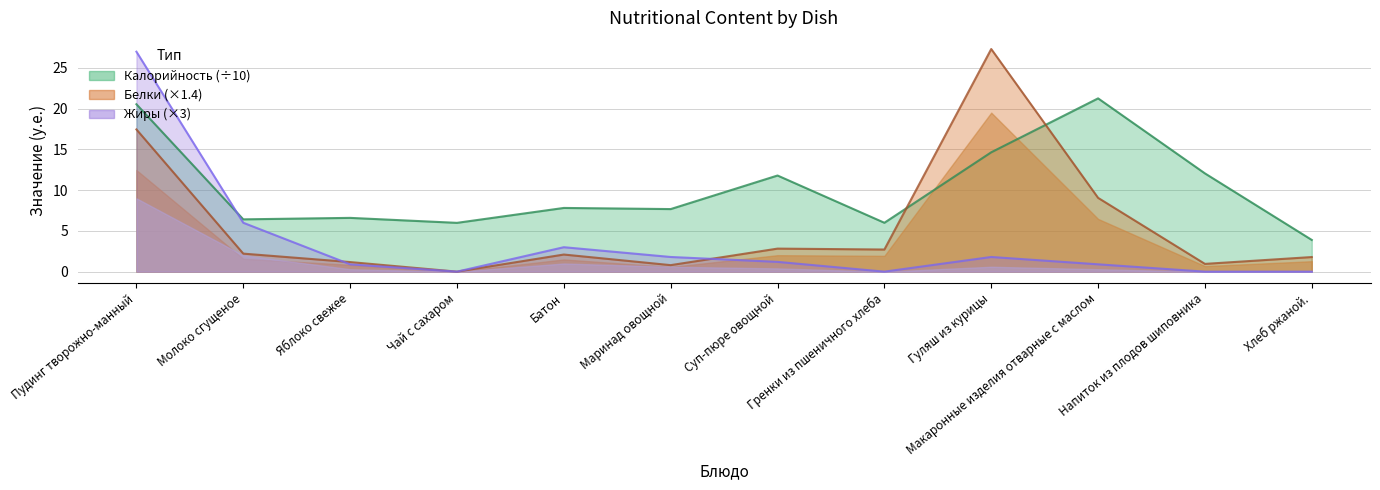

What is the sum of the Жиры values at Напиток из плодов шиповника and Молоко сгущеное?

6.0